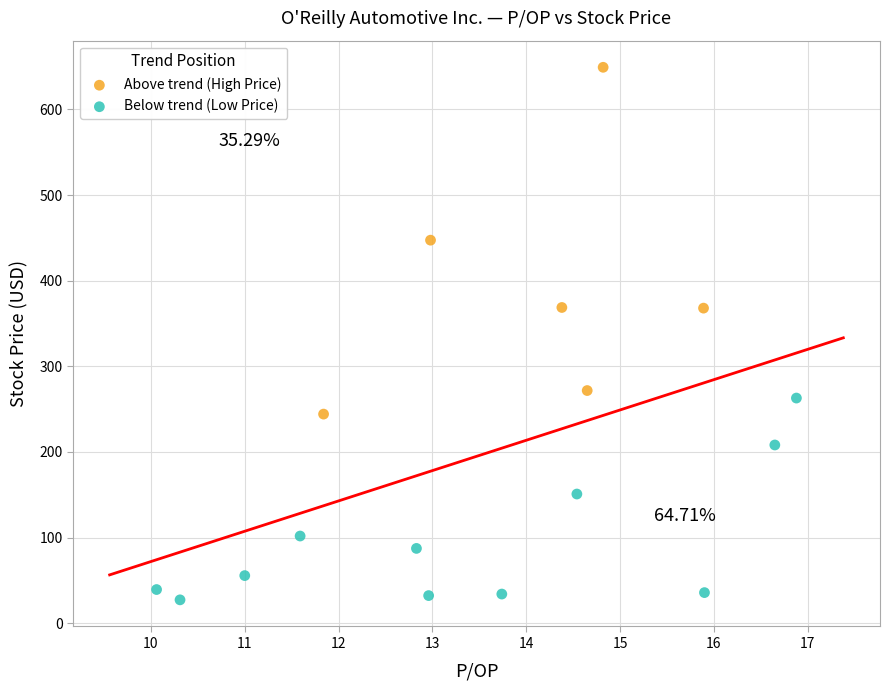

Which series reaches the minimum Y coordinate?

Below trend (Low Price)